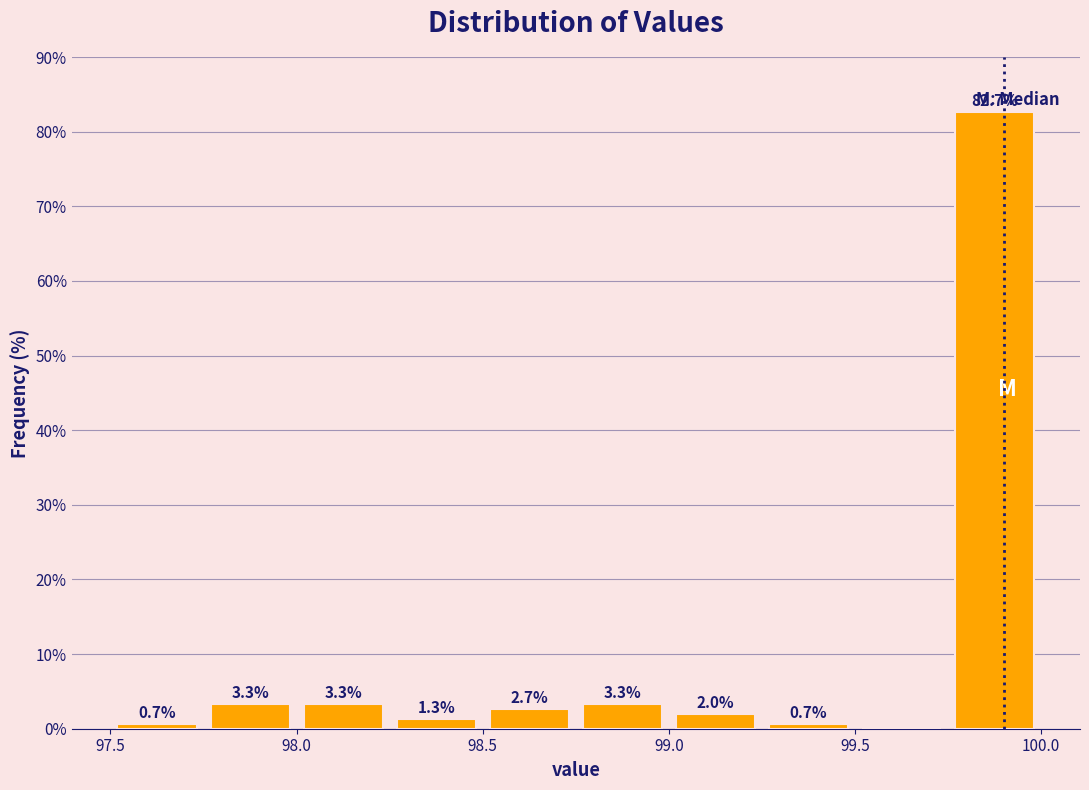

Over which range of the x-axis is the bar tallest?

99.75 to 100.00